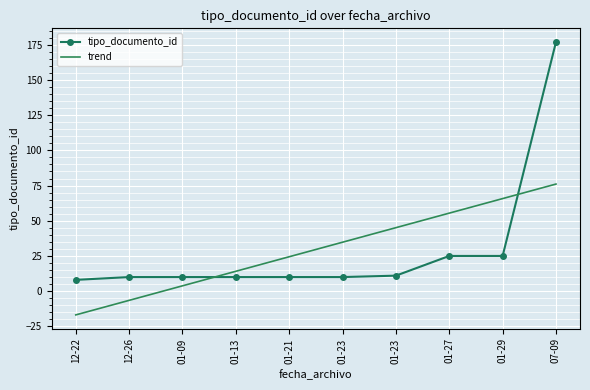

Rank the series at 12-22 from lowest to highest value.

trend, tipo_documento_id